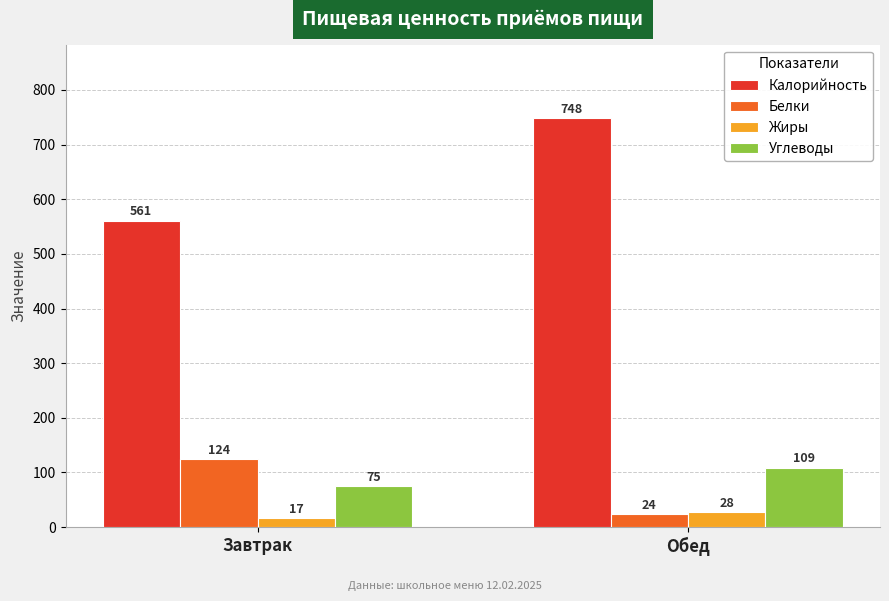

Rank the series at Завтрак from highest to lowest value.

Калорийность, Белки, Углеводы, Жиры